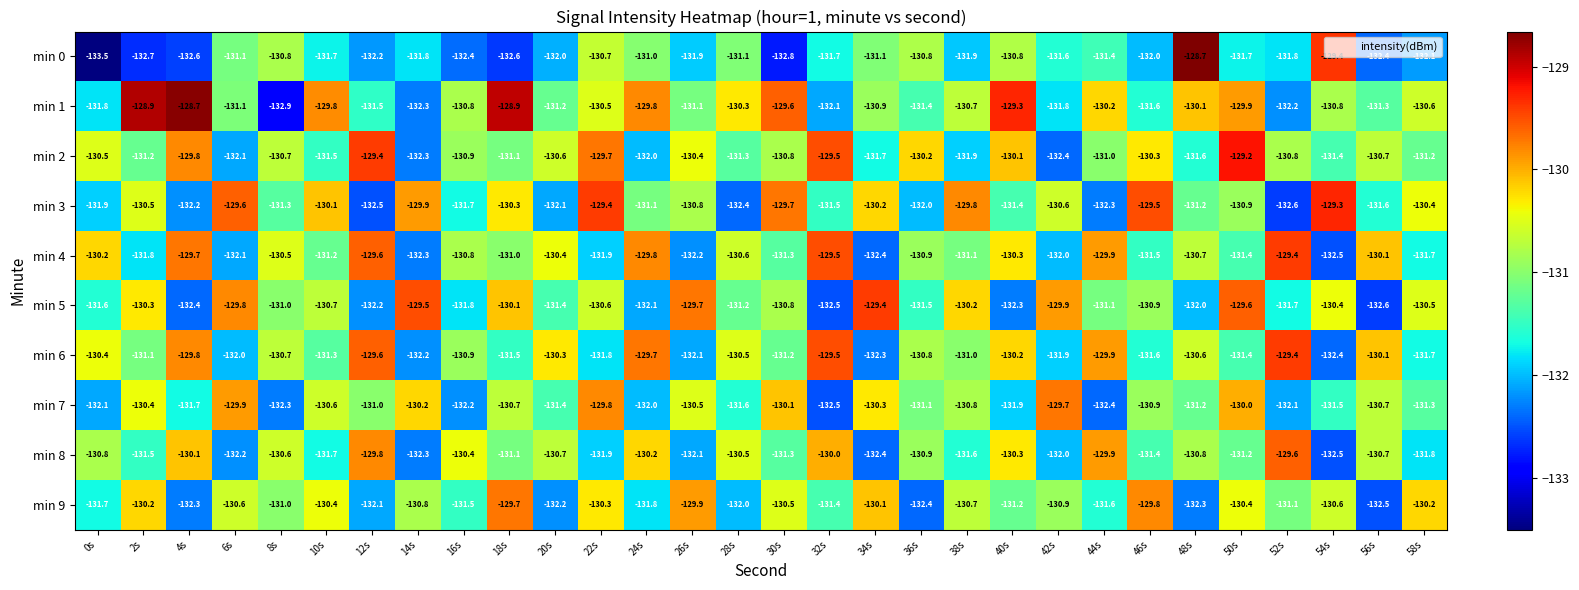

The min 7 series shows -131.6 at 28s. True or false?

True